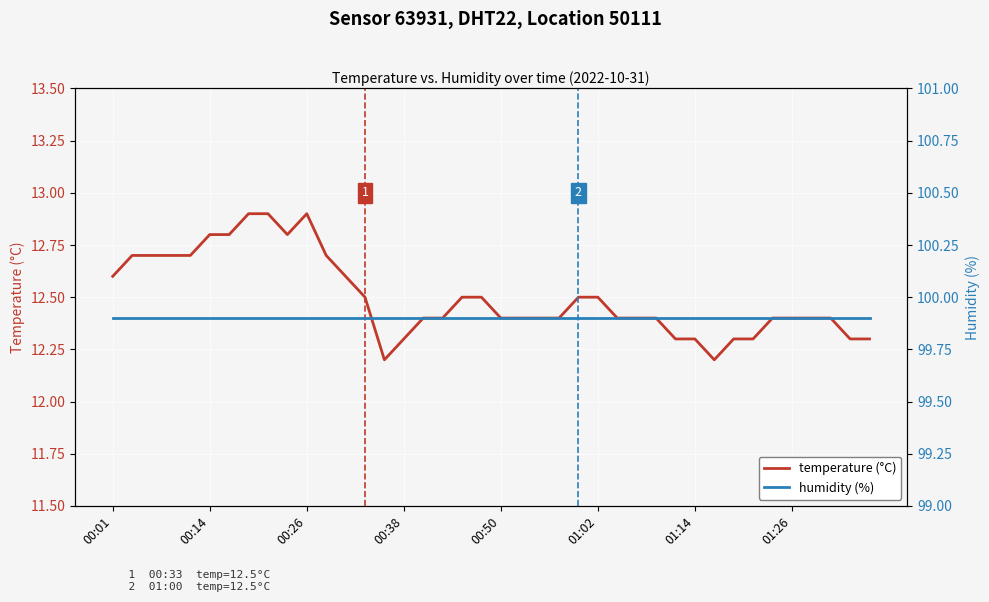

List the series in order of their overall mean, highest first.

humidity (%), temperature (°C)